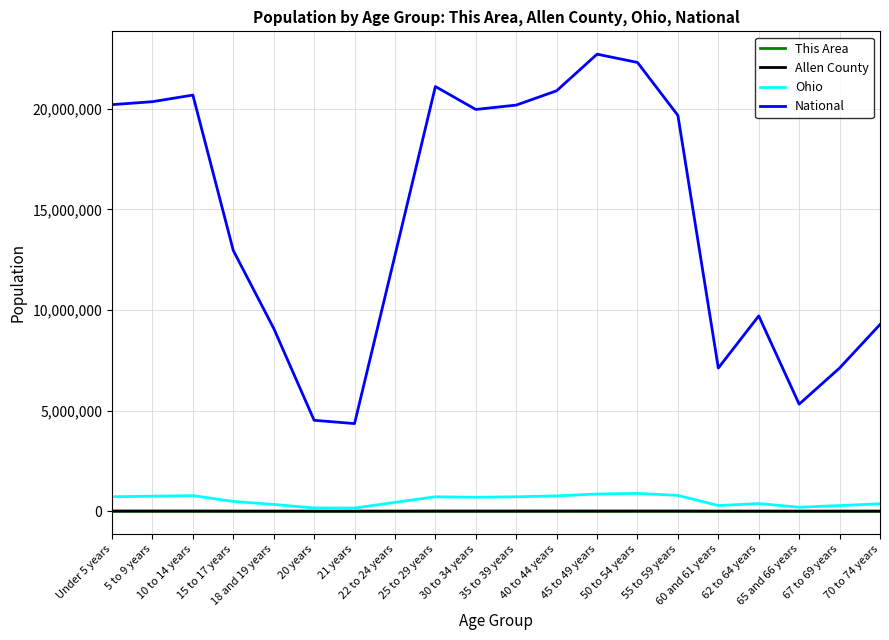

Which series has the largest range (max minus min)?

National